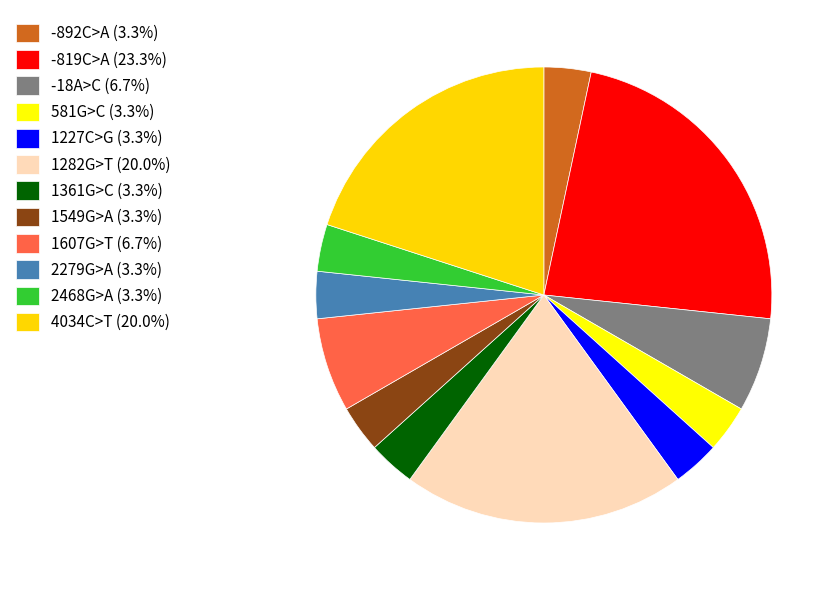

How many segments does this pie chart have?

12